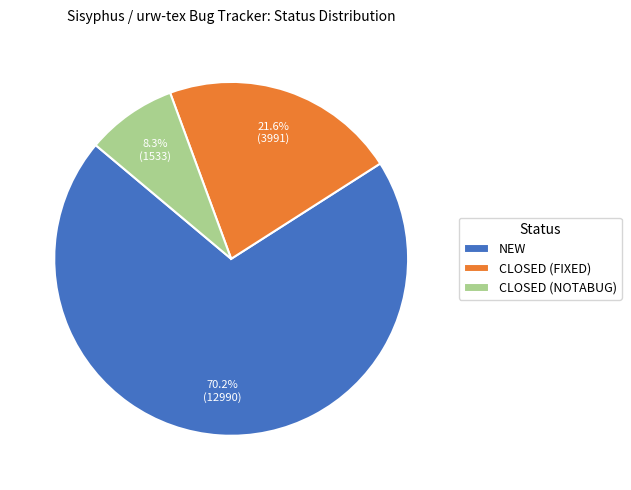

Is there a majority slice in this chart?

Yes